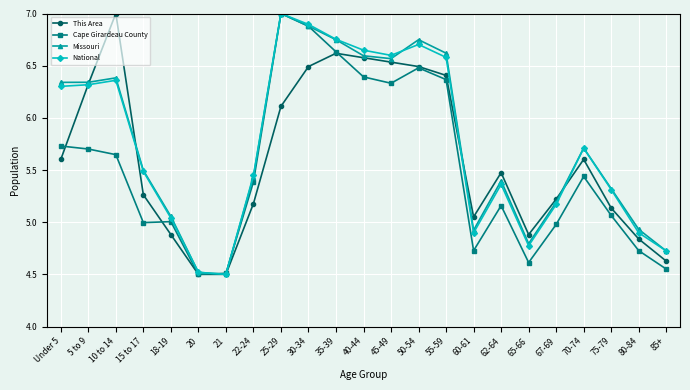

In Missouri, how many points are higher than both neighbors (excluding endpoints)?

5